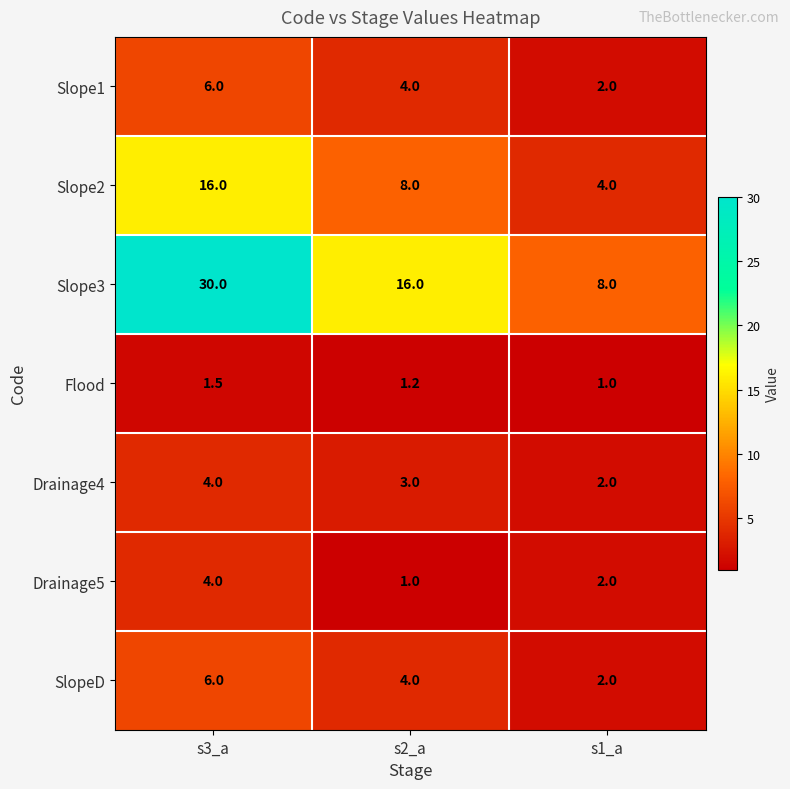

True or false: Drainage4 has a value of 2.0 at s1_a.

True